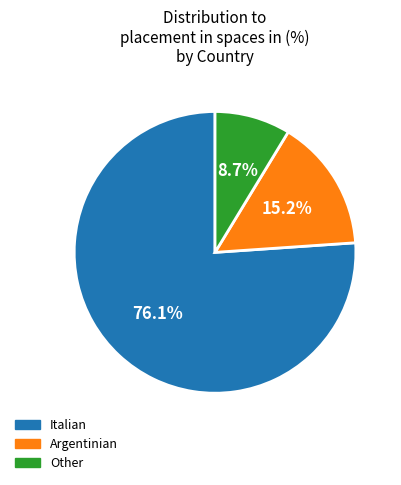

To the nearest percent, what portion does Other represent?

9%